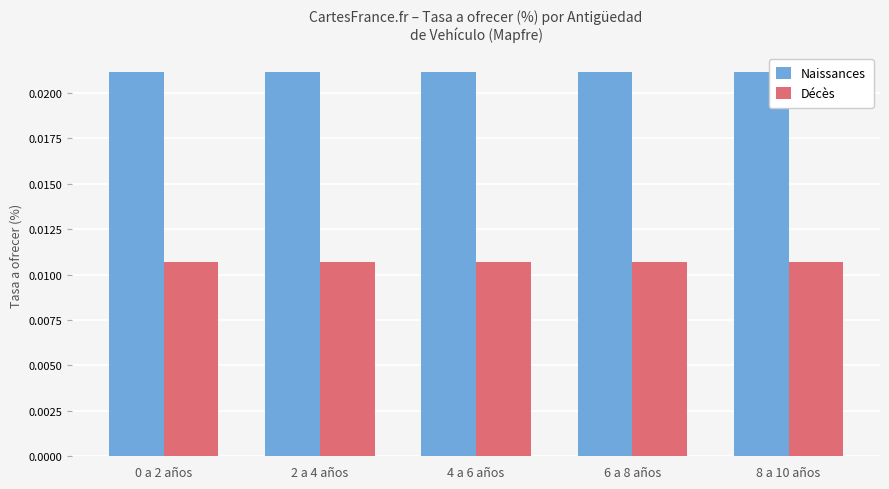

At how many categories does at least one series exceed 0?

5